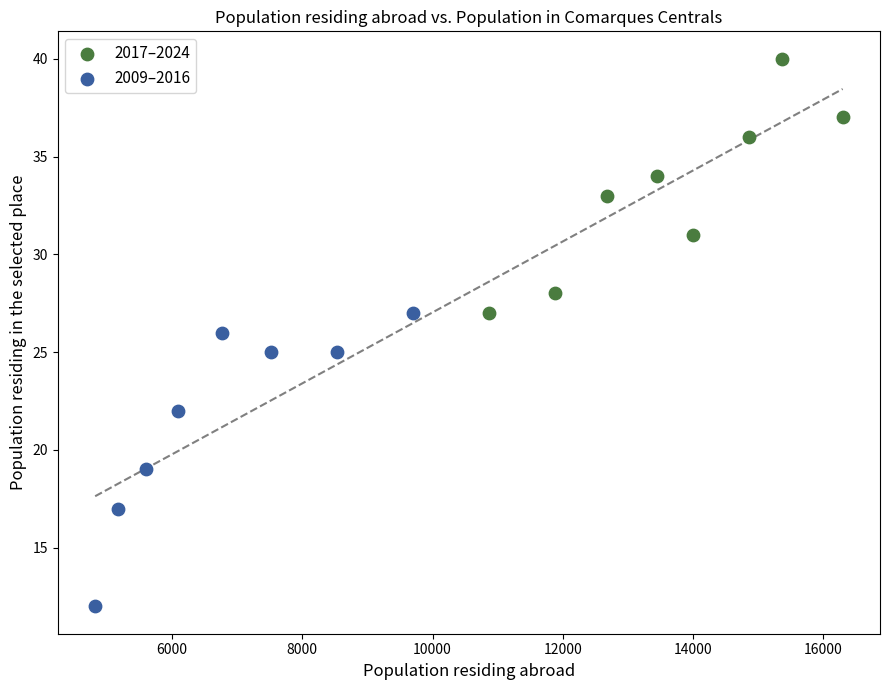

Which series contains the lowest Y value?

2009–2016